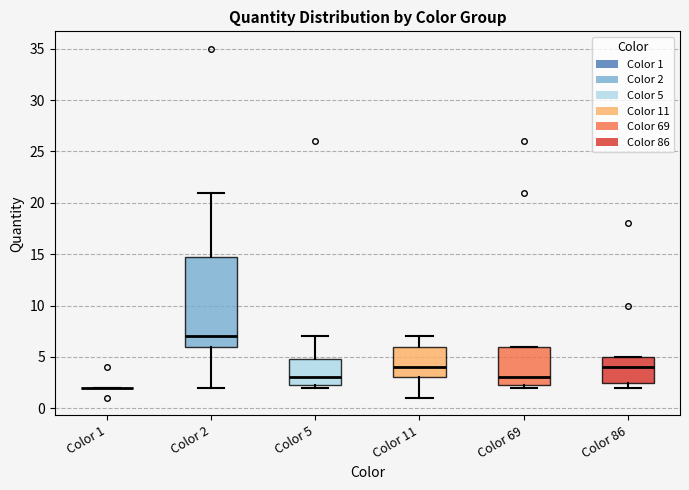

Reading left to right, read every box against the y-axis: the position of its median line, the range the box covers, and the ends of its whiskers. The values are not printed on the chart, so give them approximately, as read against the axis.

Color 1: box collapsed to a line at 2.0, whiskers 2.0 to 2.0
Color 2: median 7.0, box 6.0 to 15.0, whiskers 2.0 to 21.0
Color 5: median 3.0, box 2.5 to 5.0, whiskers 2.0 to 7.0
Color 11: median 4.0, box 3.0 to 6.0, whiskers 1.0 to 7.0
Color 69: median 3.0, box 2.5 to 6.0, whiskers 2.0 to 6.0
Color 86: median 4.0, box 2.5 to 5.0, whiskers 2.0 to 5.0